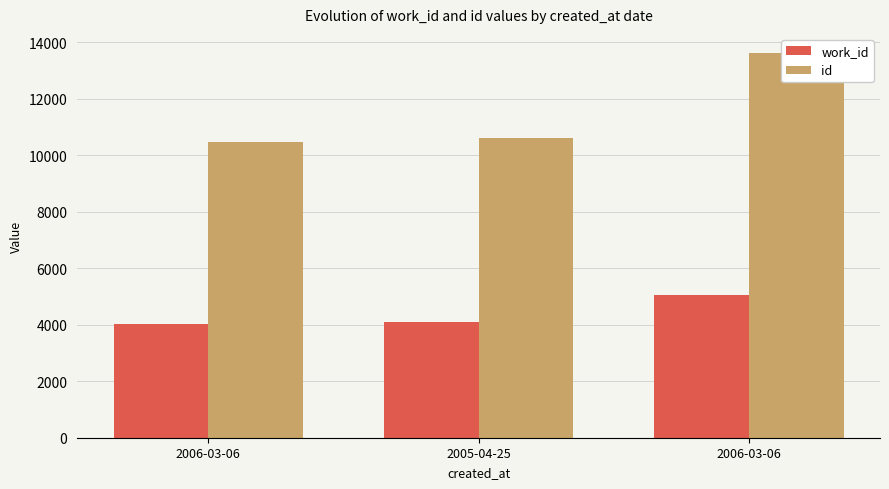

What is the difference between the second highest and minimum values in the id series?

131